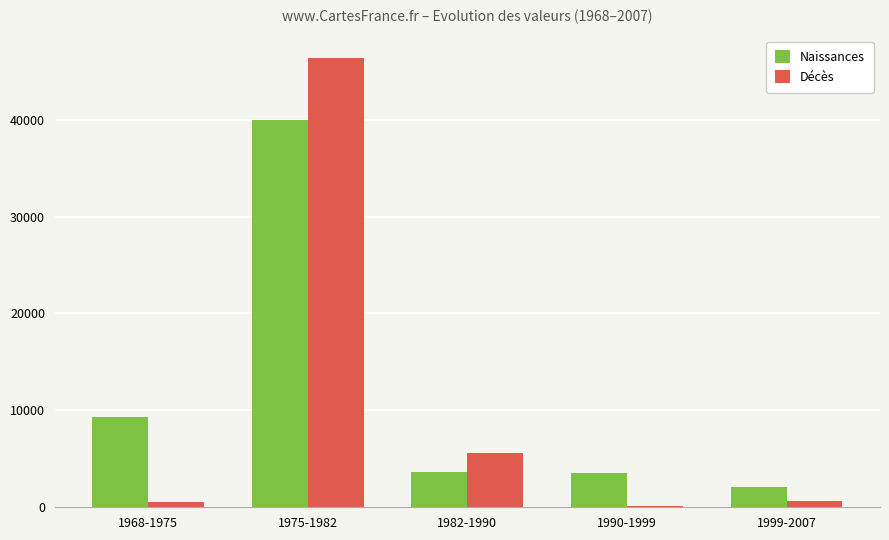

How many categories are shown in the chart?

5